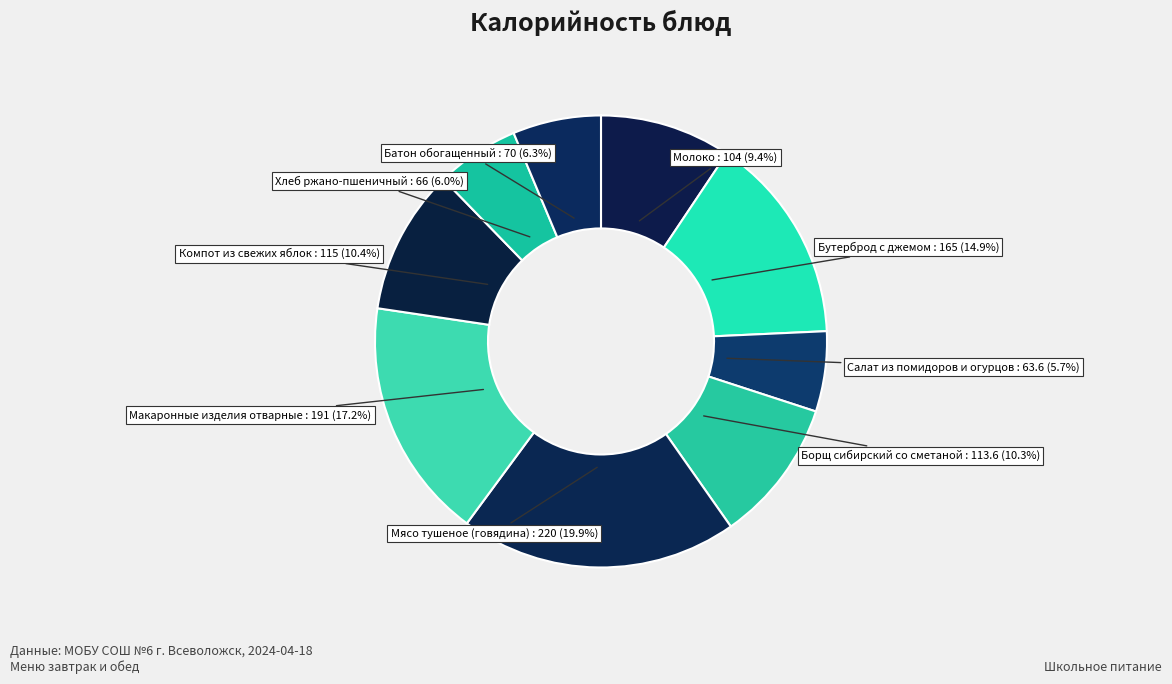

The Макаронные изделия отварные slice represents 17% of the pie. True or false?

True